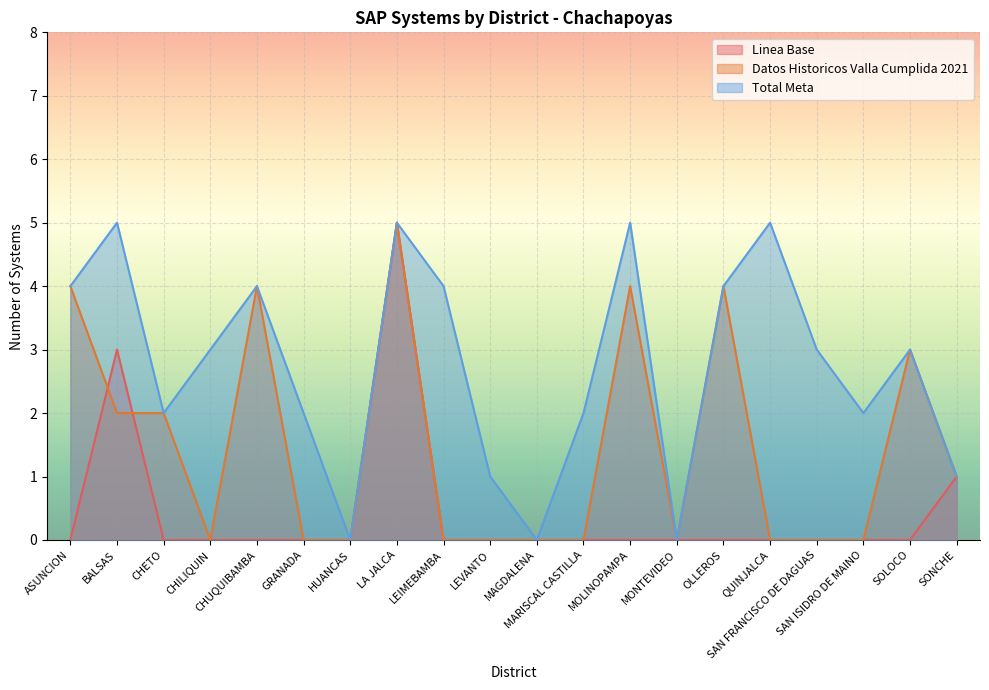

Which series has the largest range (max minus min)?

Linea Base